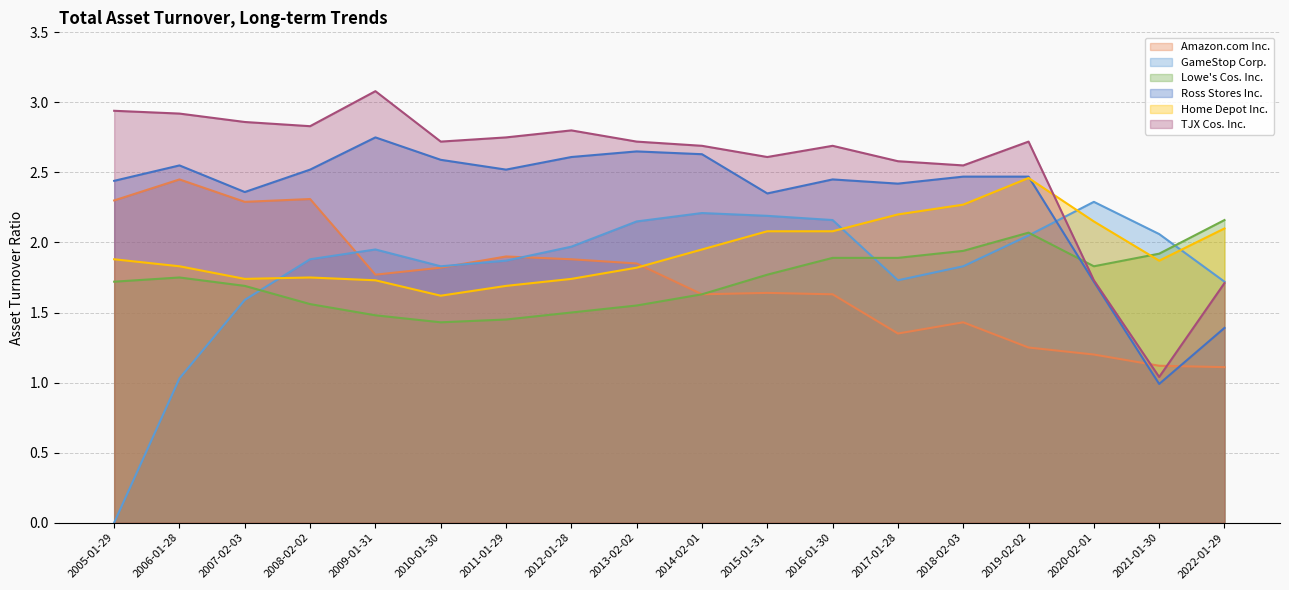

How many intersections are there between GameStop Corp. and TJX Cos. Inc.?

1